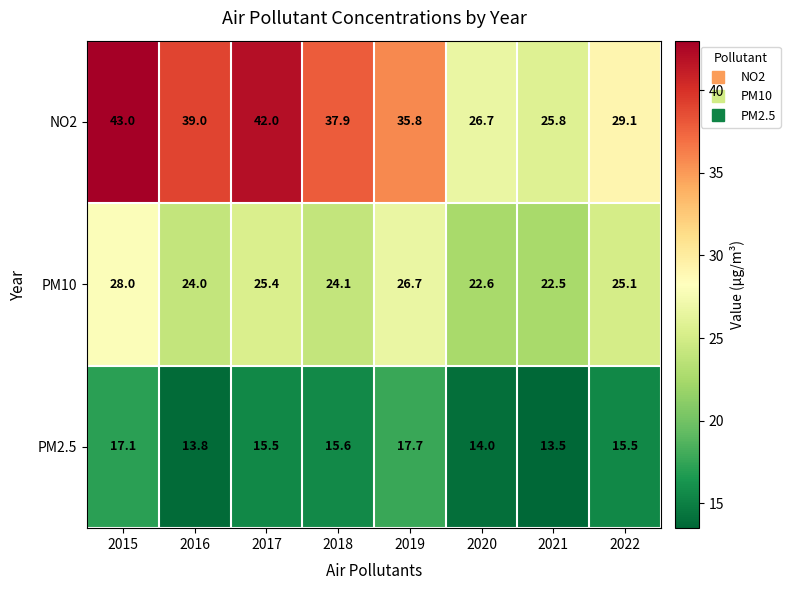

At 2018, list the series in order from smallest to largest.

PM2.5, PM10, NO2